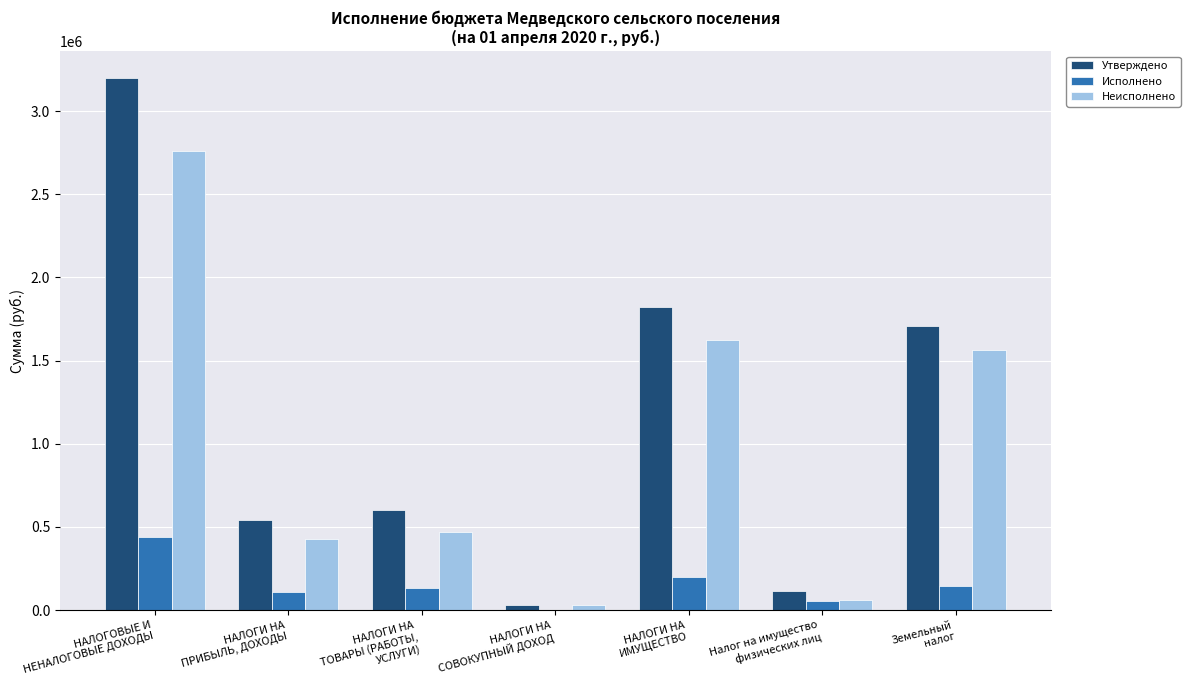

What is the greatest value displayed?

3201500.0